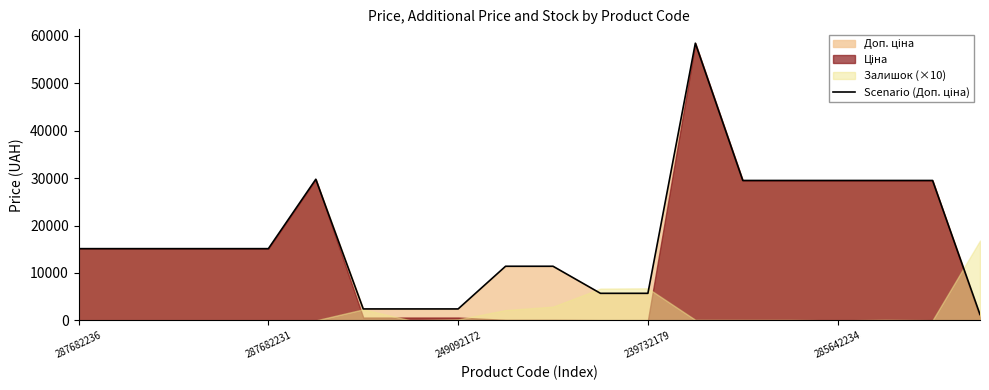

What value does the data have at 19?

1235.4